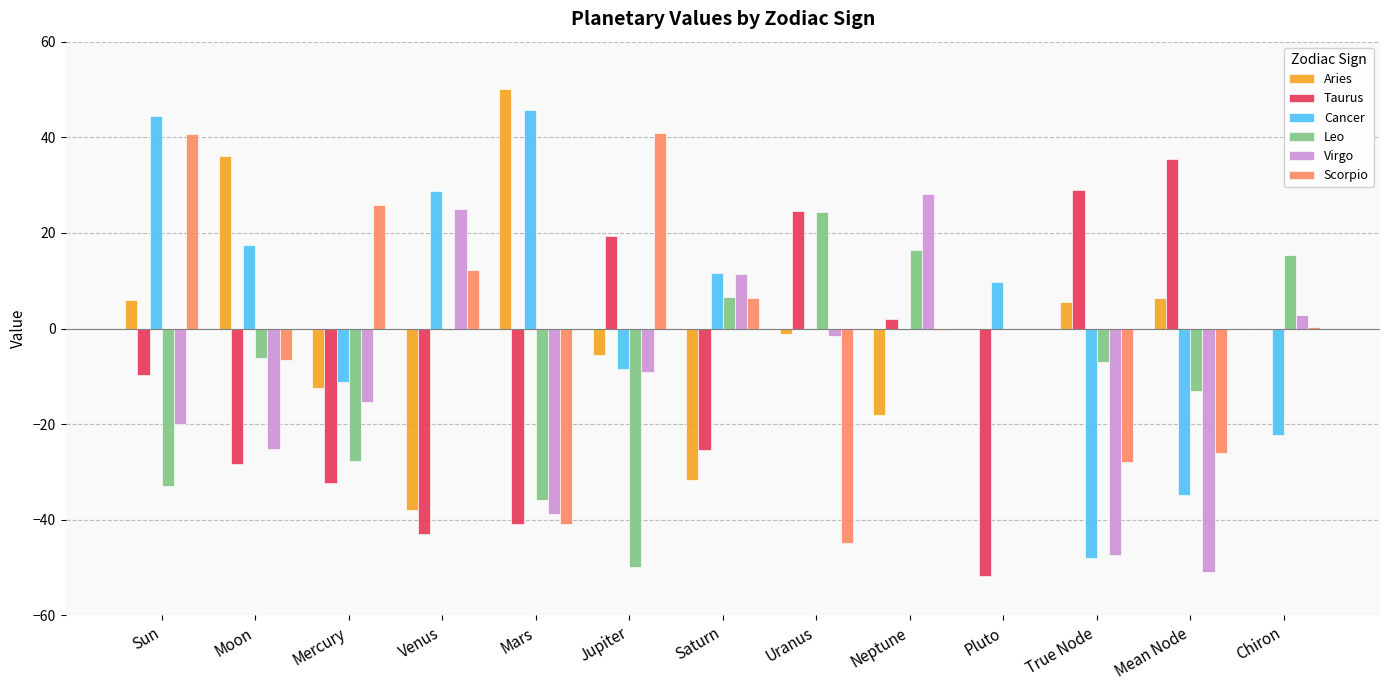

At which label does Taurus reach its peak?

Mean Node